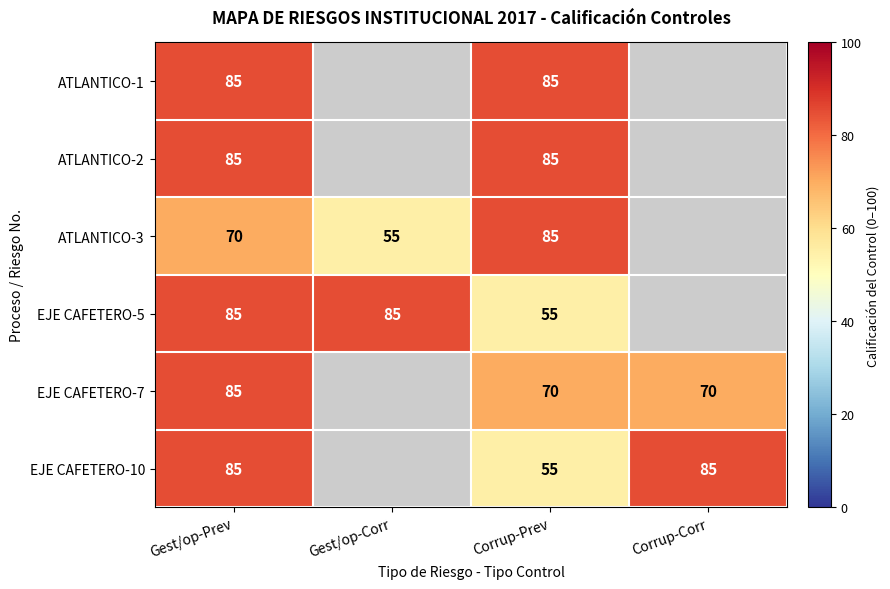

Is it true that ATLANTICO-1 equals 151 at Gest/op-Prev?

False